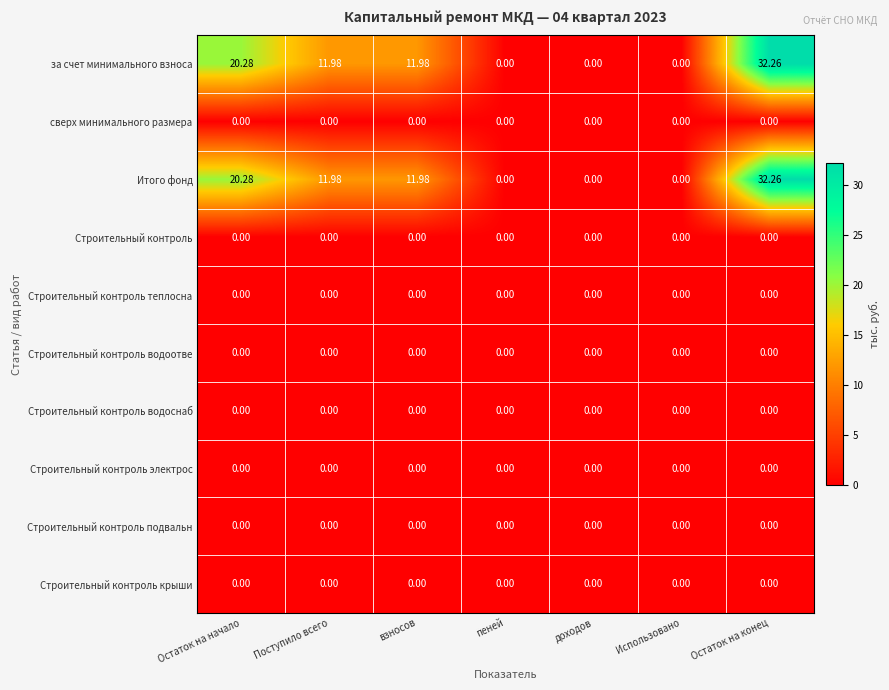

At which category is the sum across all series the highest?

Остаток на конец